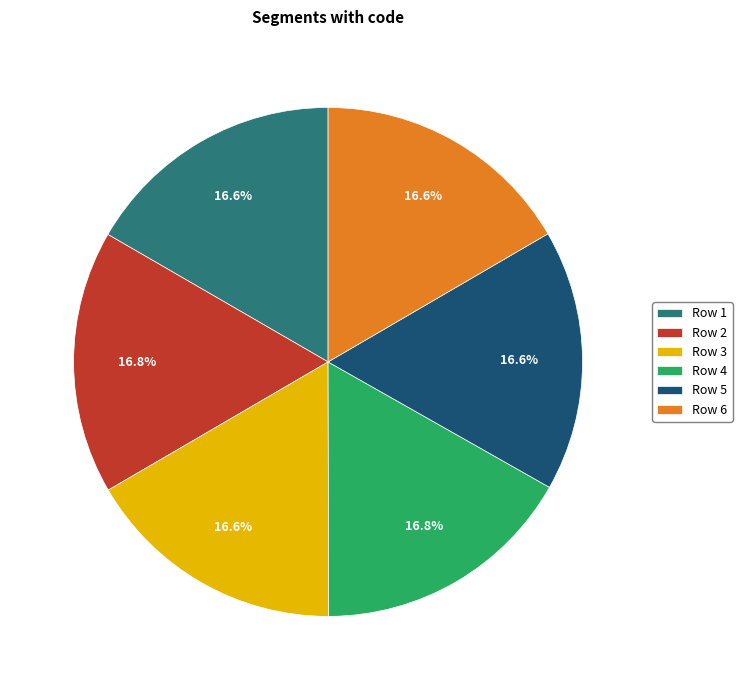

How many segments does this pie chart have?

6